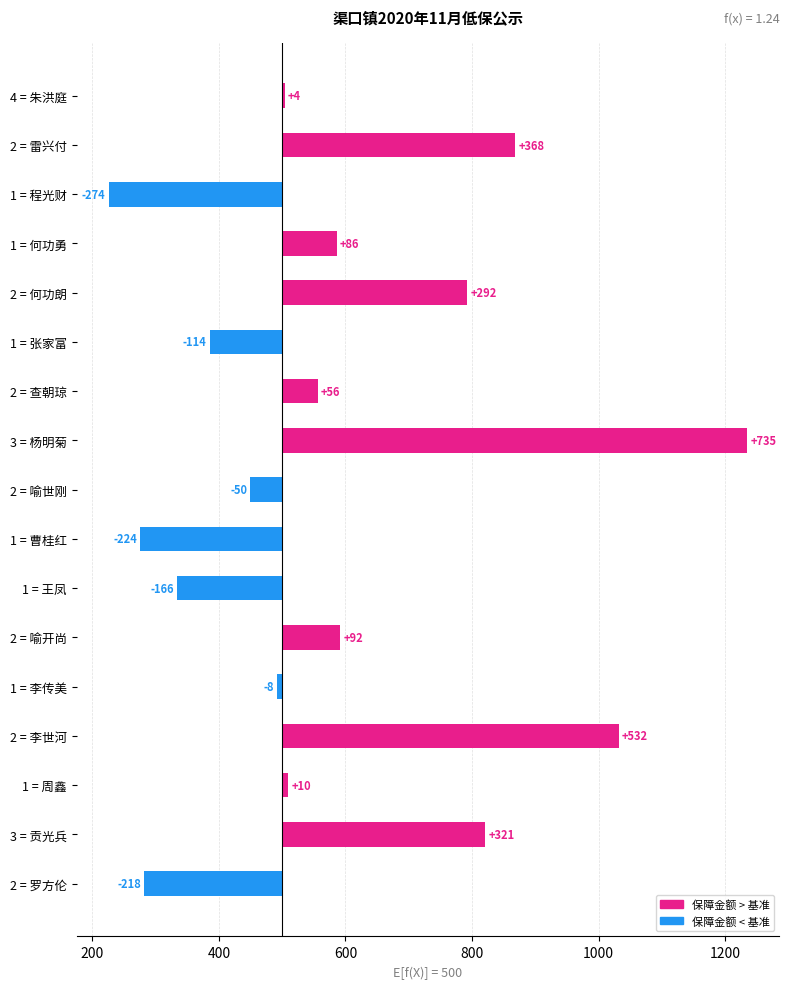

What is the sum of all values?

1442